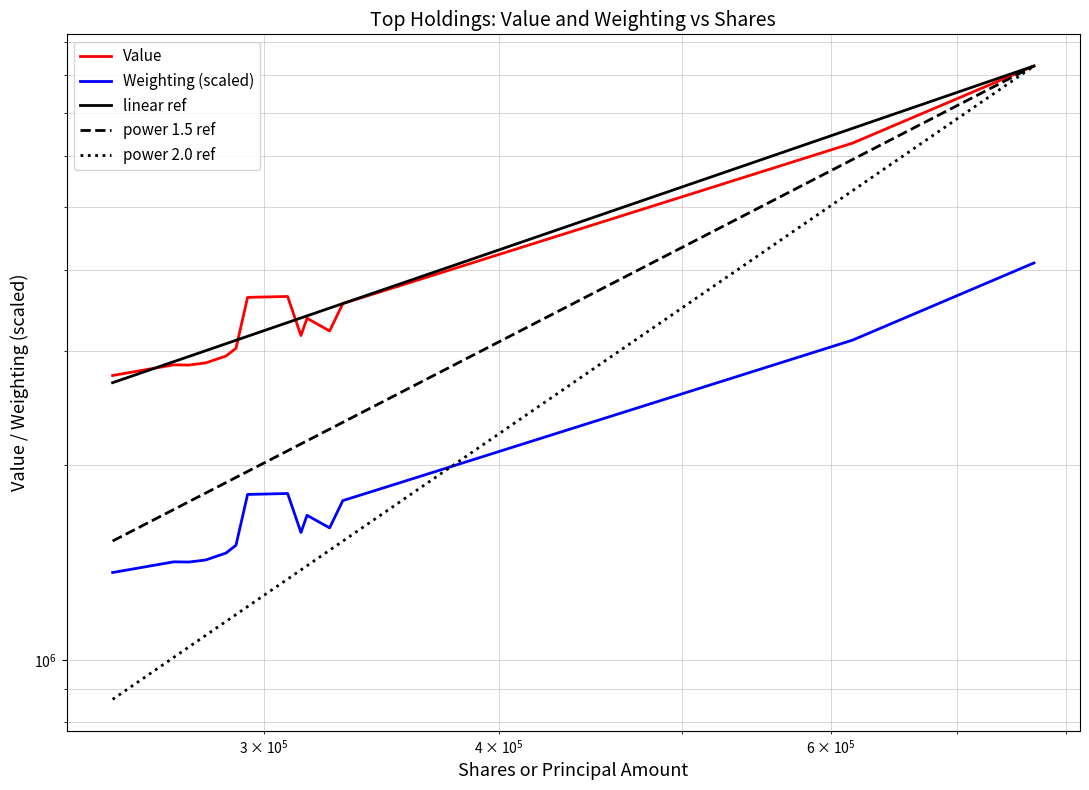

The Weighting (scaled) series shows 848290.5 at $\mathdefault{10^{4}}$. True or false?

False